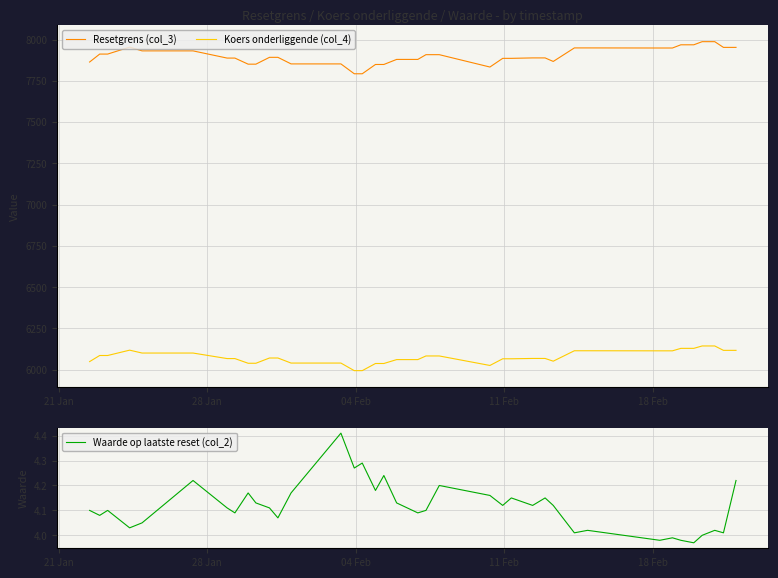

True or false: Resetgrens (col_3) and Waarde op laatste reset (col_2) intersect in this chart.

False